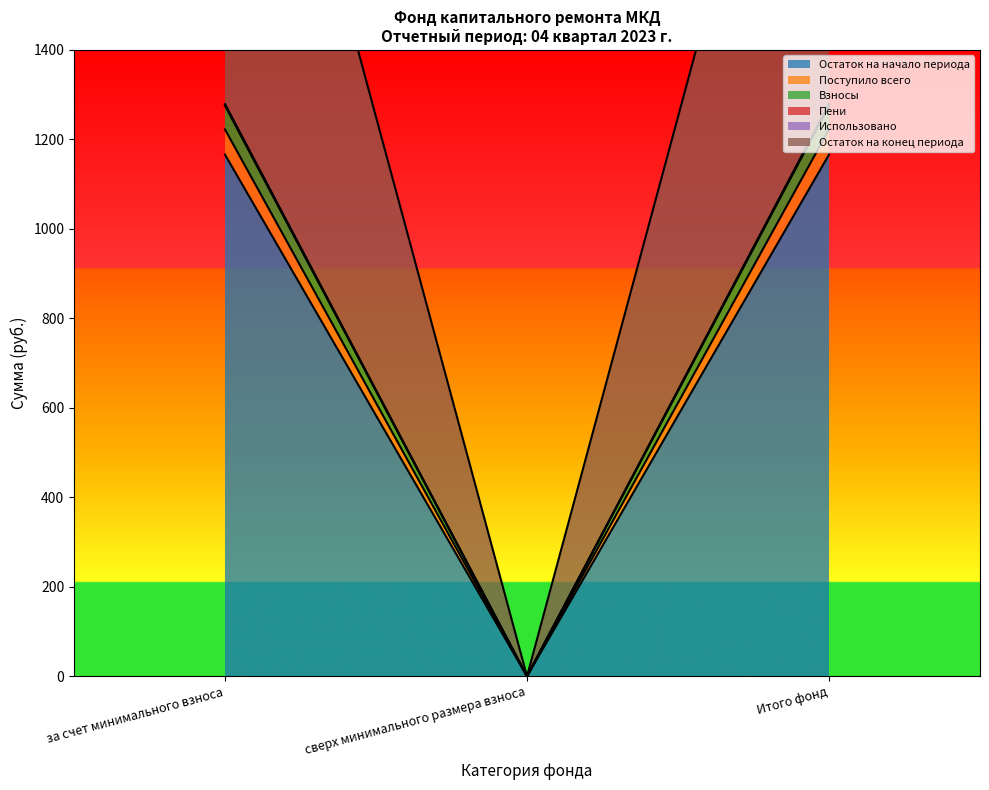

What is the difference between the Остаток на конец периода values at сверх минимального размера взноса and Итого фонд?

1222.2